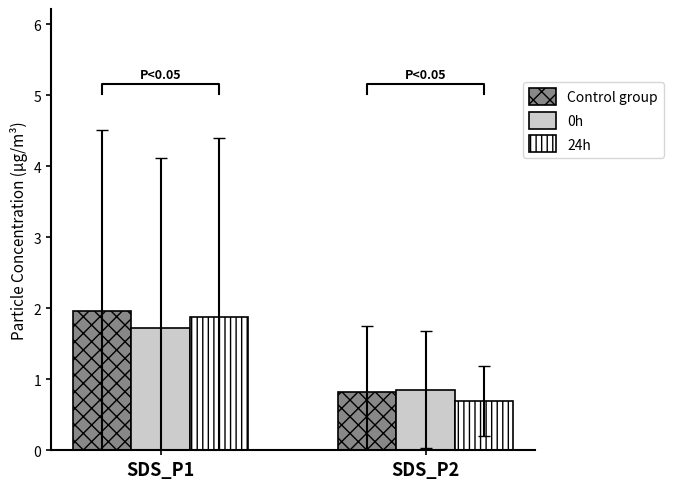

What is the difference between the 24h values at SDS_P2 and SDS_P1?

1.2